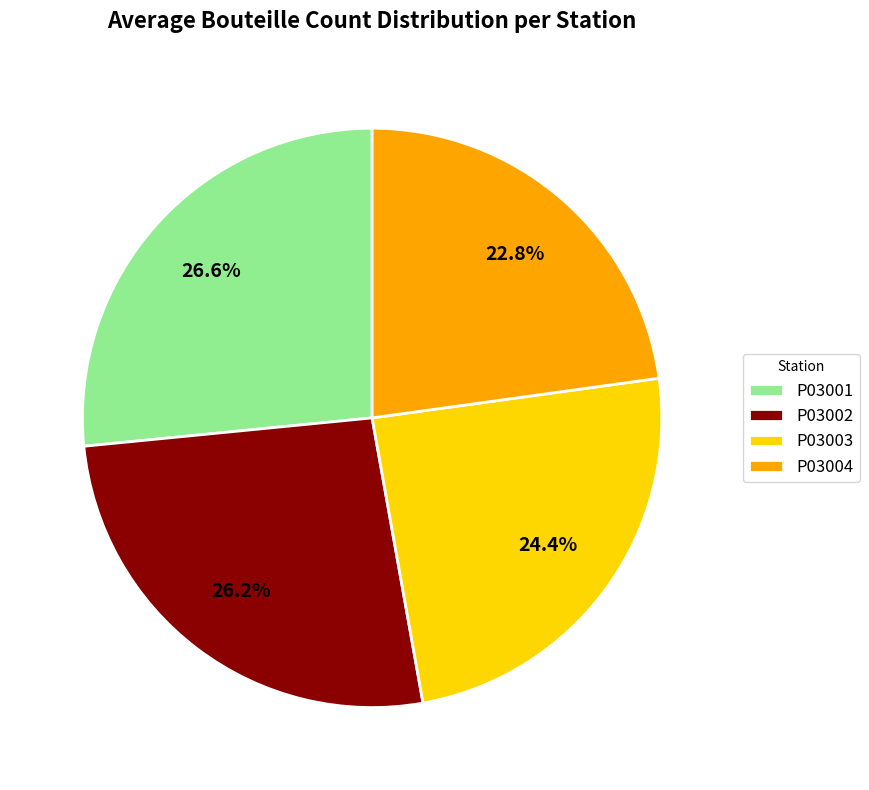

Between P03002 and P03003, which is larger?

P03002